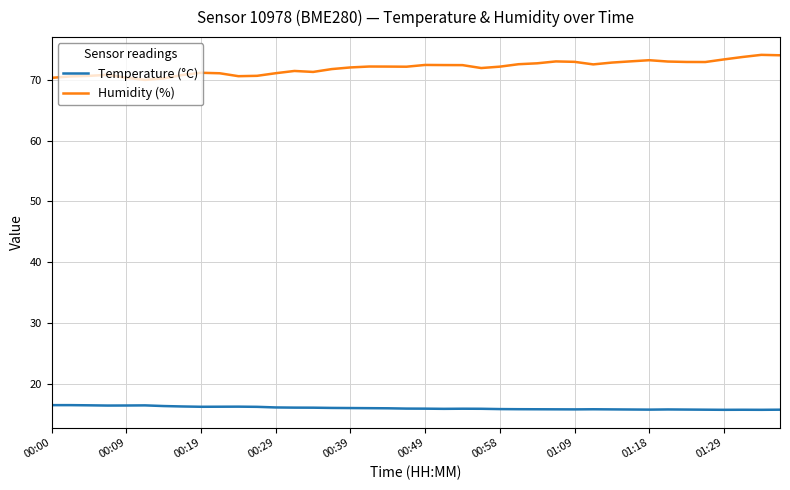

What is the minimum value for Temperature (°C)?

15.7